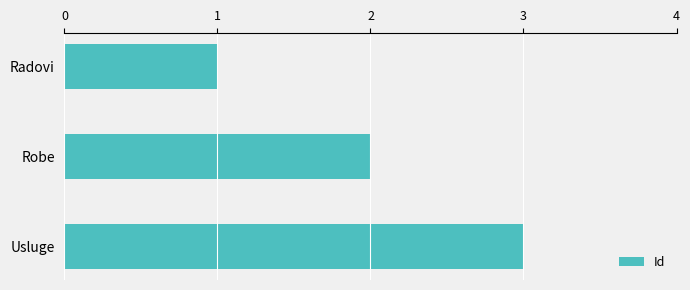

What is the sum of all values?

6